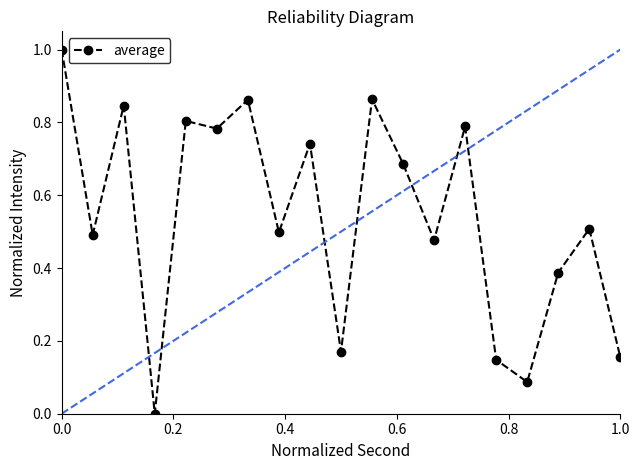

How many positive values are there?

18